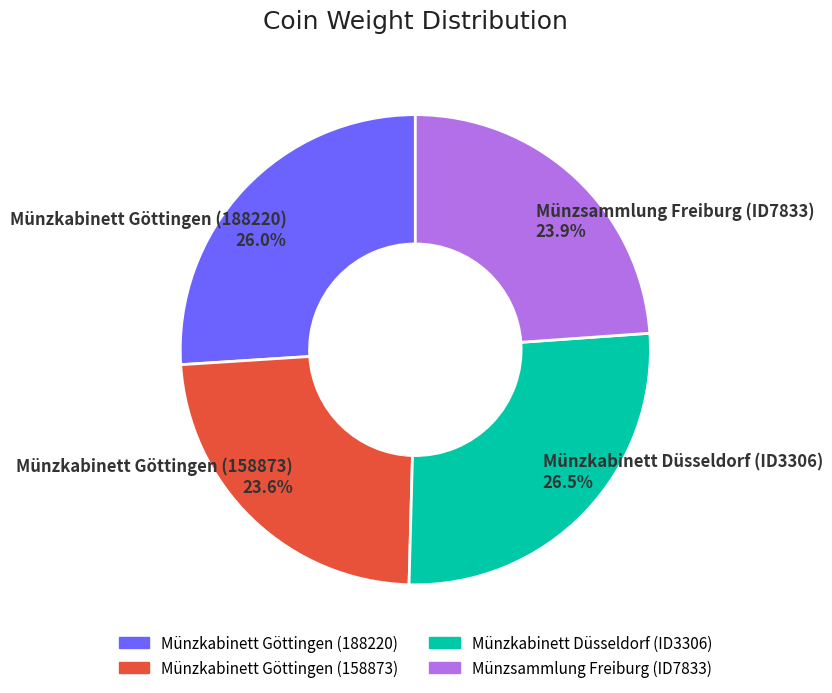

What is the largest slice in the pie chart?

Münzkabinett Düsseldorf (ID3306)